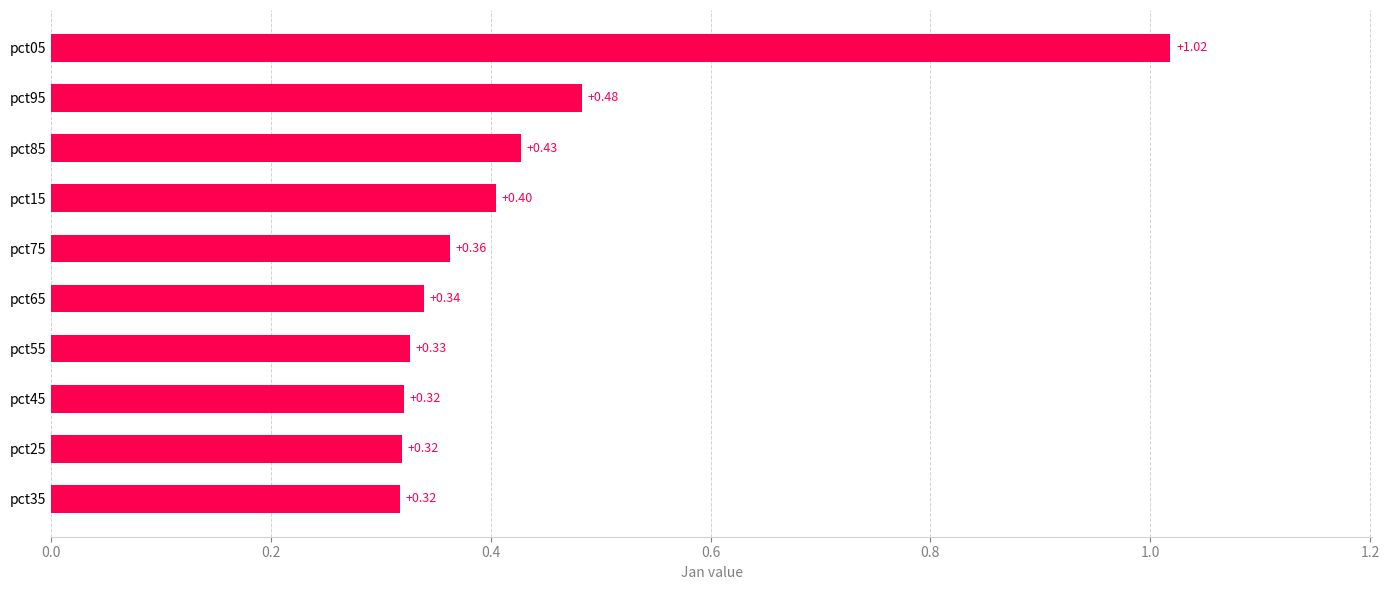

Which has a higher value, pct45 or pct85?

pct85